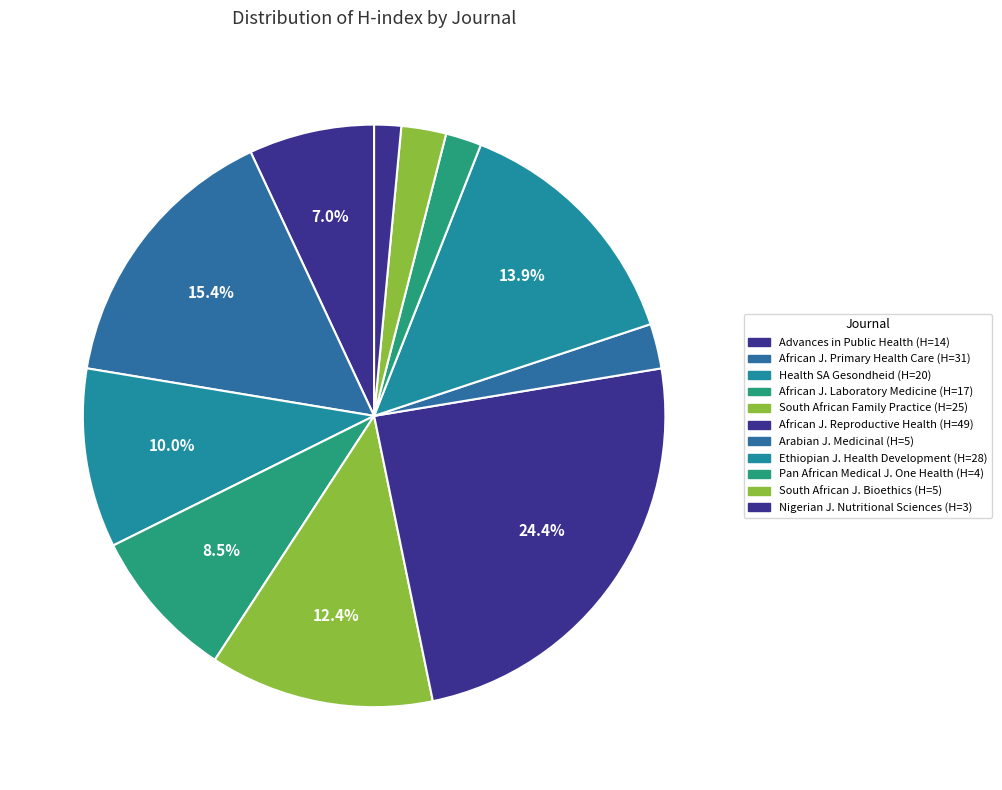

How many segments does this pie chart have?

11